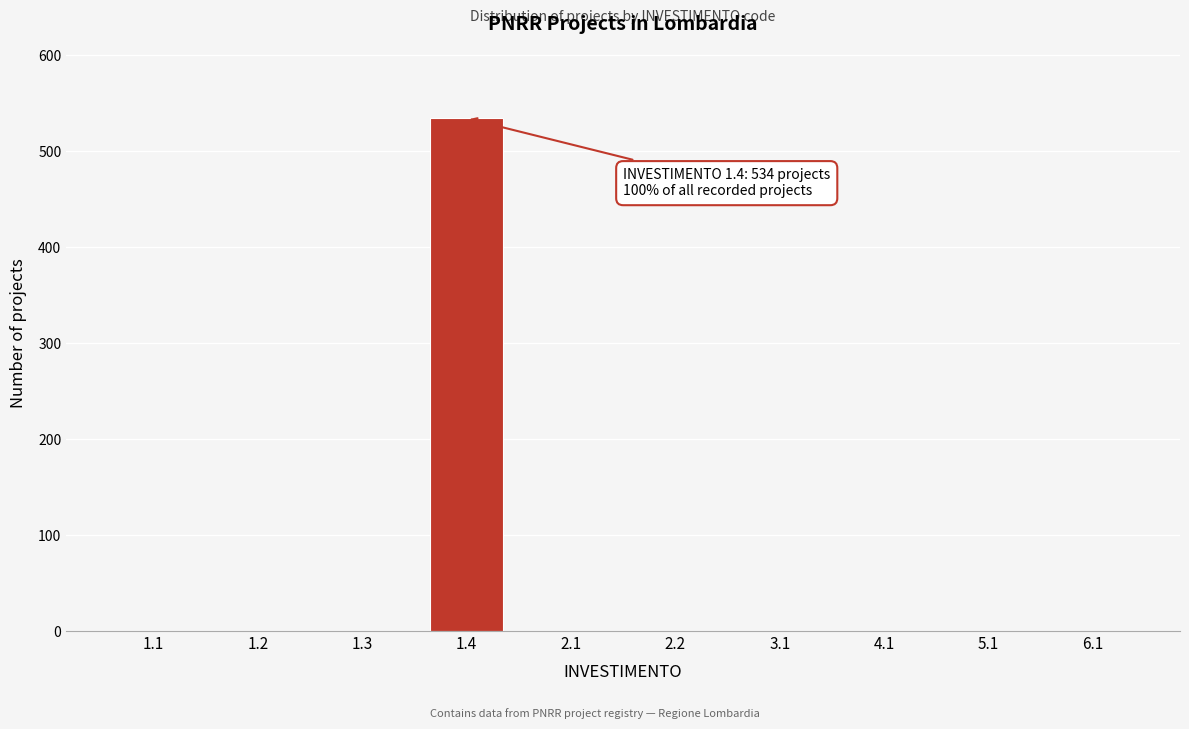

Reading left to right, list all the values displayed in this chart.

1.1=0	1.2=0	1.3=0	1.4=534	2.1=0	2.2=0	3.1=0	4.1=0	5.1=0	6.1=0